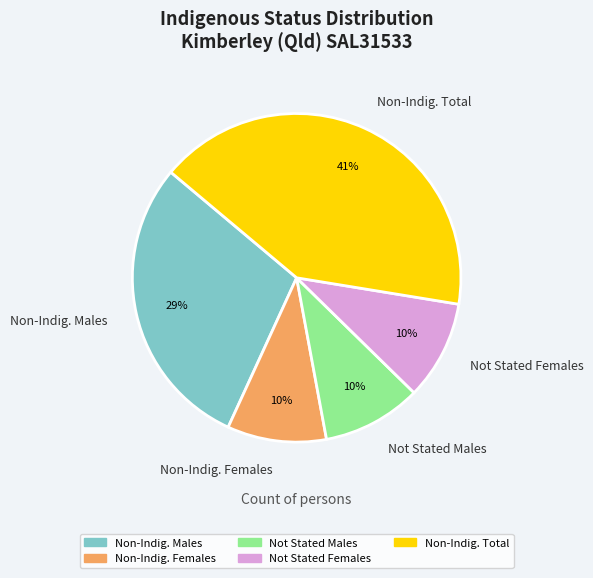

Is there a majority slice in this chart?

No